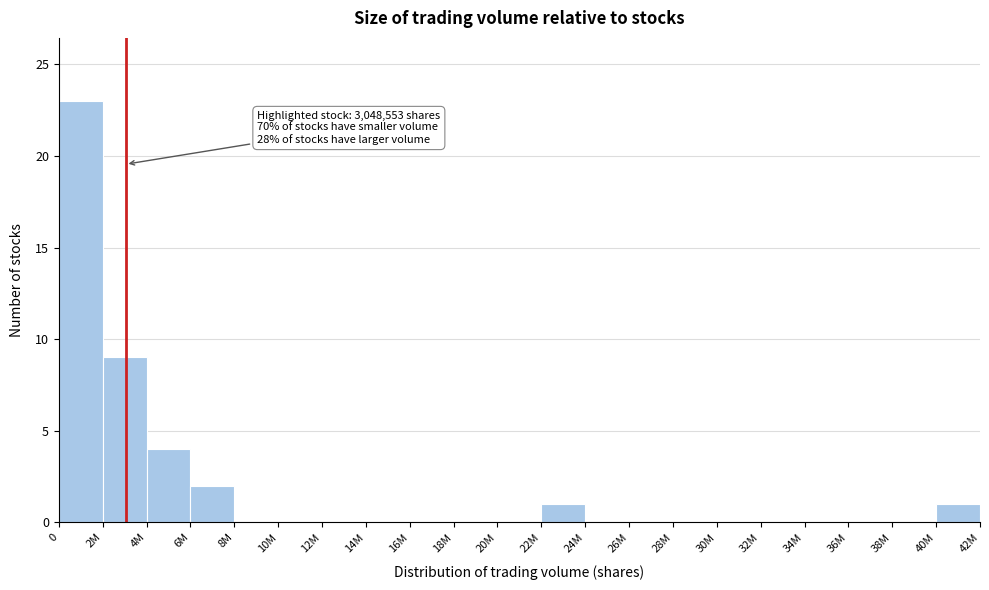

Reading left to right, transcribe all the data shown in this chart.

0=23	2M=9	4M=4	6M=2	8M=0	10M=0	12M=0	14M=0	16M=0	18M=0	20M=0	22M=1	24M=0	26M=0	28M=0	30M=0	32M=0	34M=0	36M=0	38M=0	40M=1